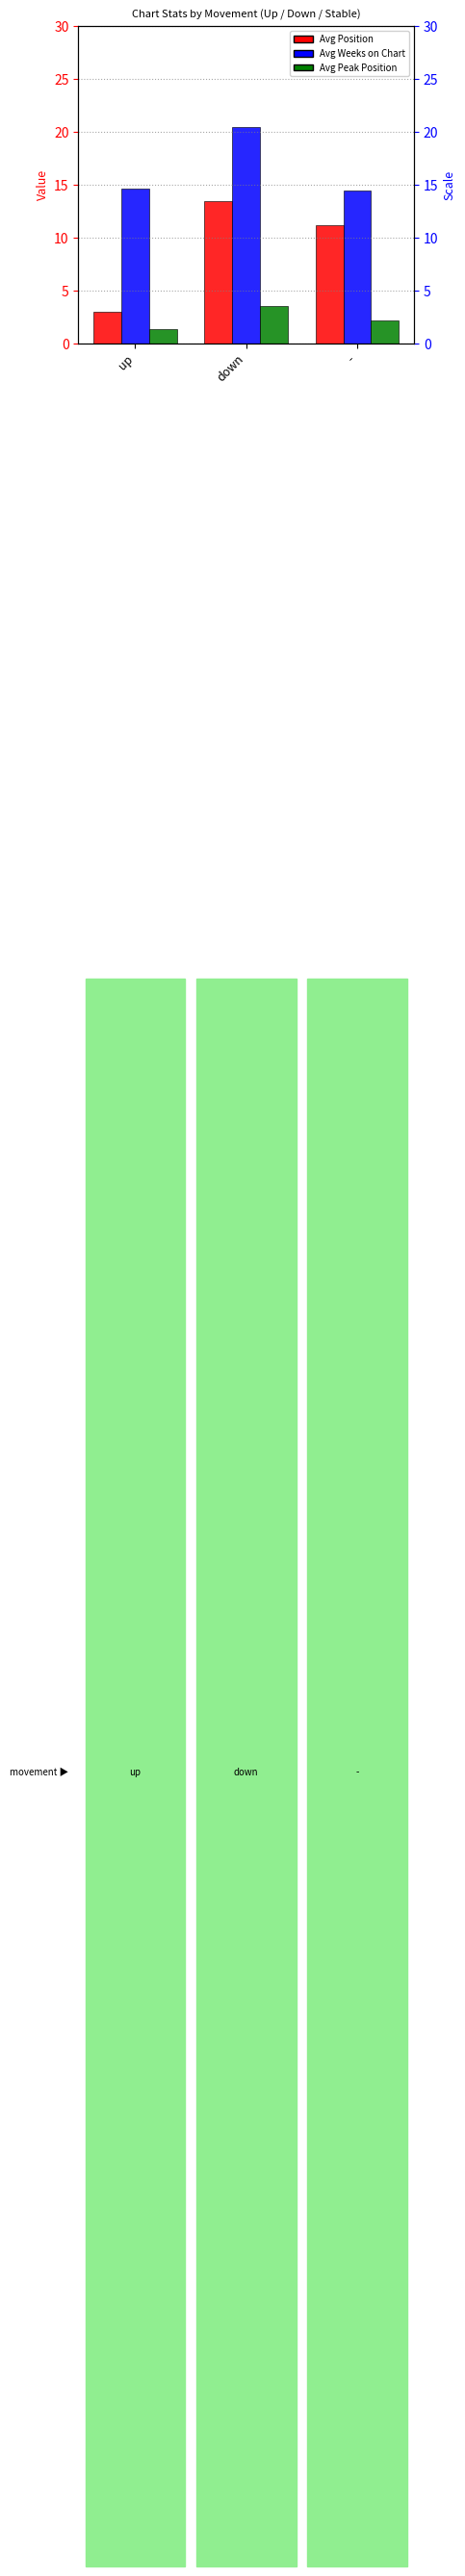

True or false: Avg Peak Position has a value of 5.7 at down.

False